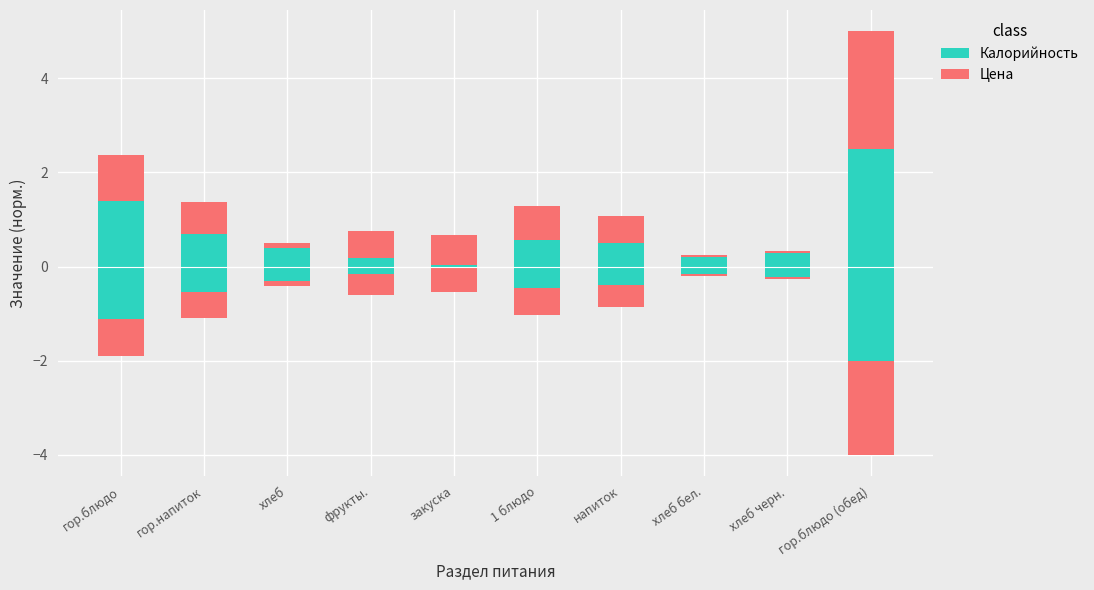

What is the total value across all series at фрукты.?

0.7